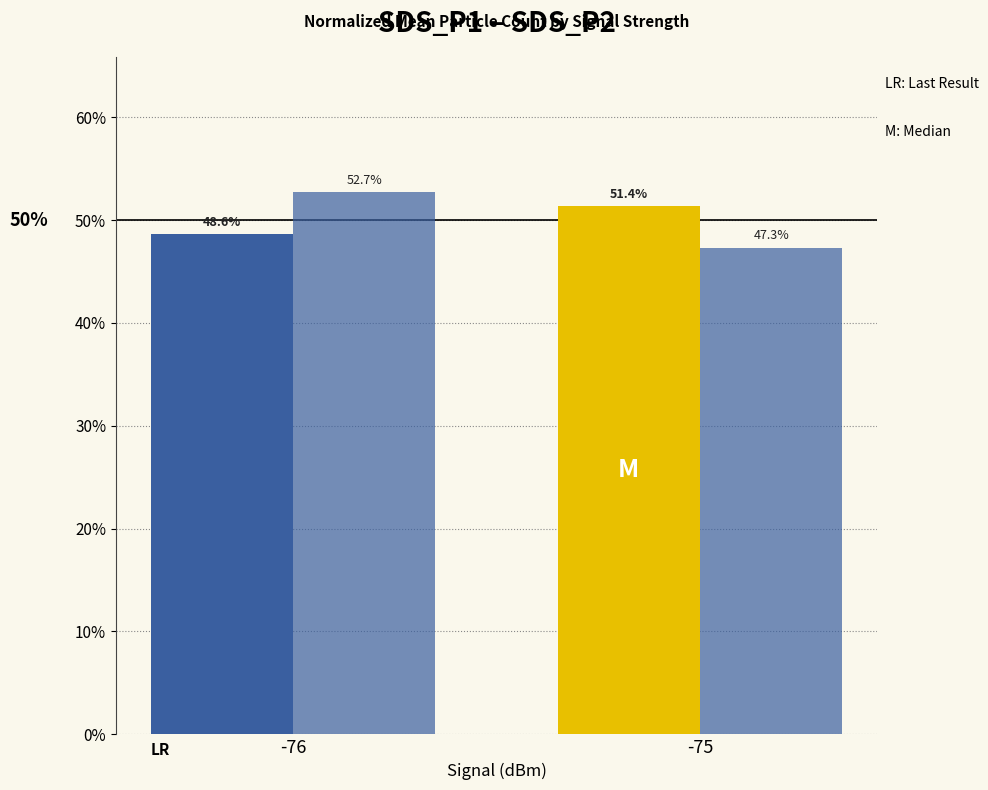

Does the chart contain stacked bars?

No